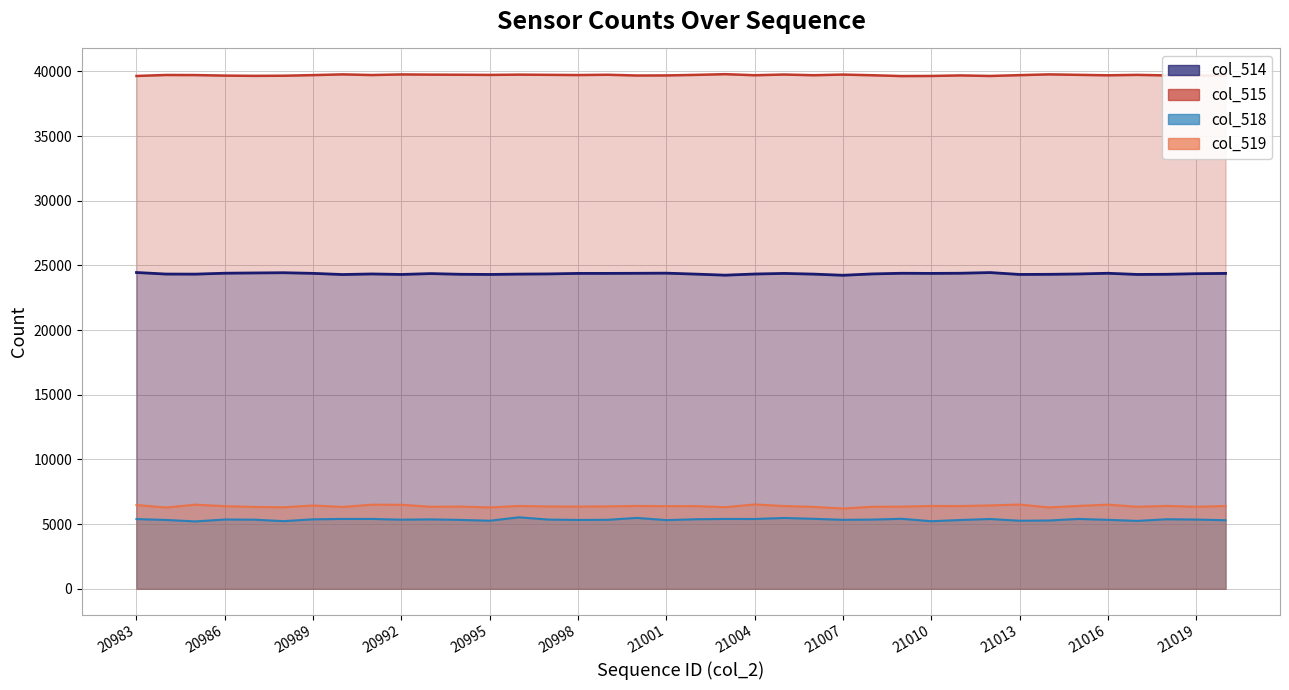

What is the value of the col_515 point at the 36th from the left?

39696